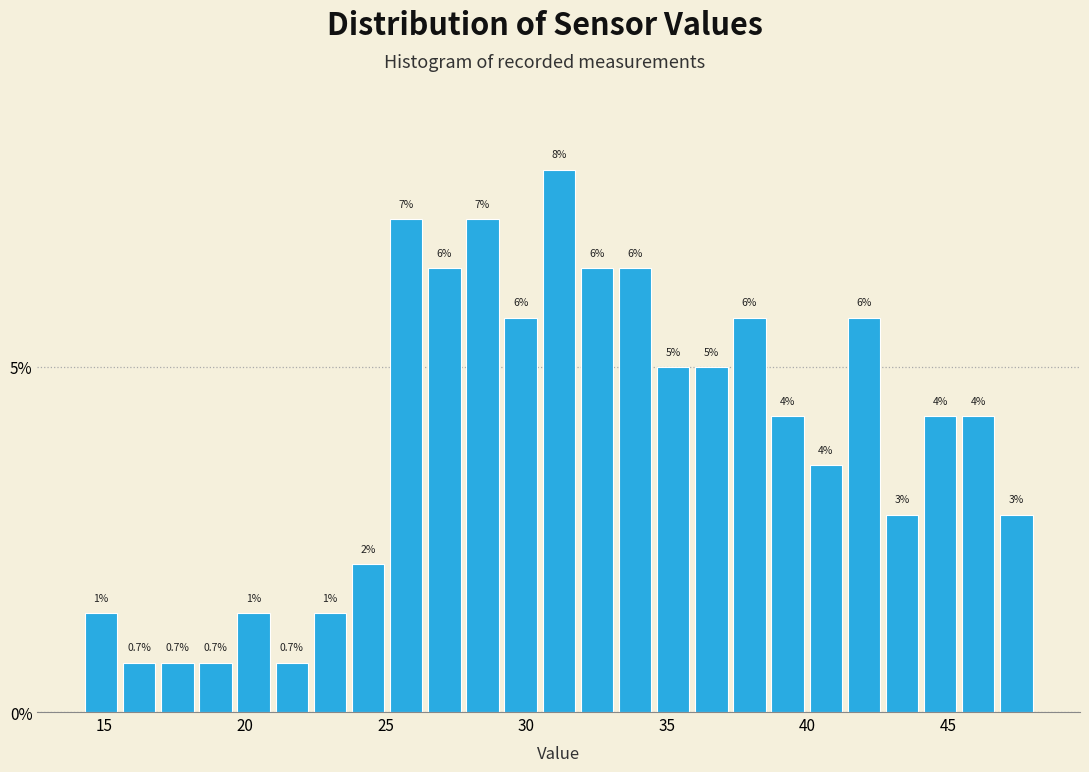

Read against the x-axis, roughly where is the centre of the tallest bar?

31.0